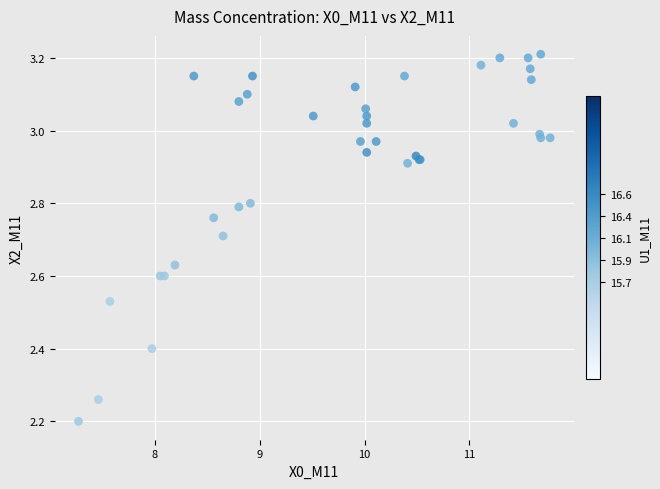

What Y value in the scatter plot is closest to 2?

2.2